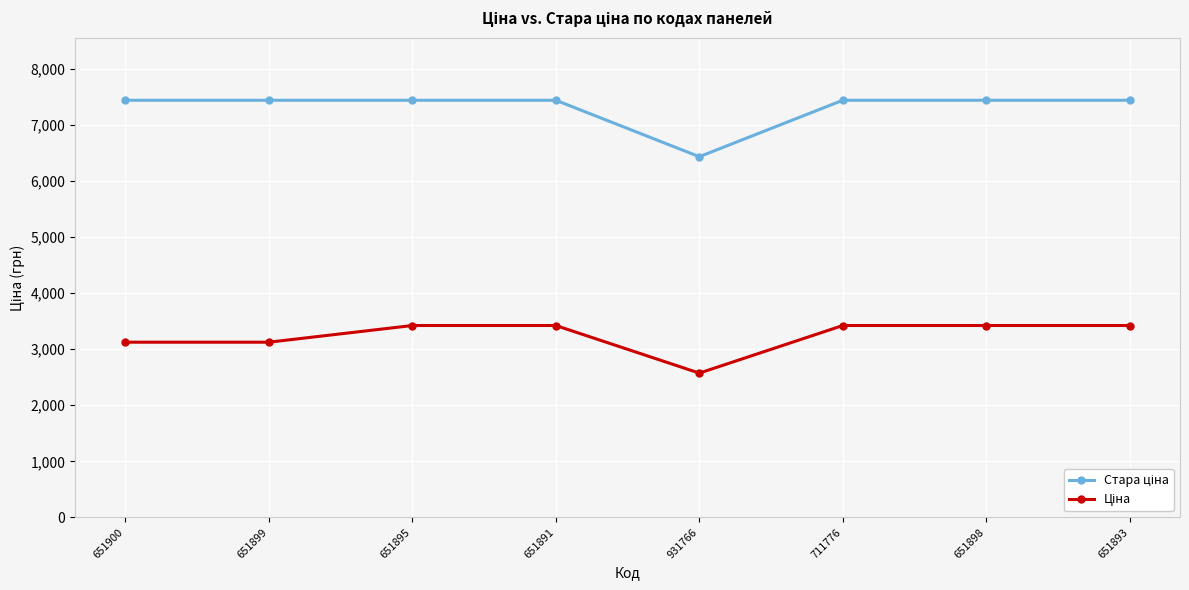

Which label corresponds to the smallest value in the chart?

931766